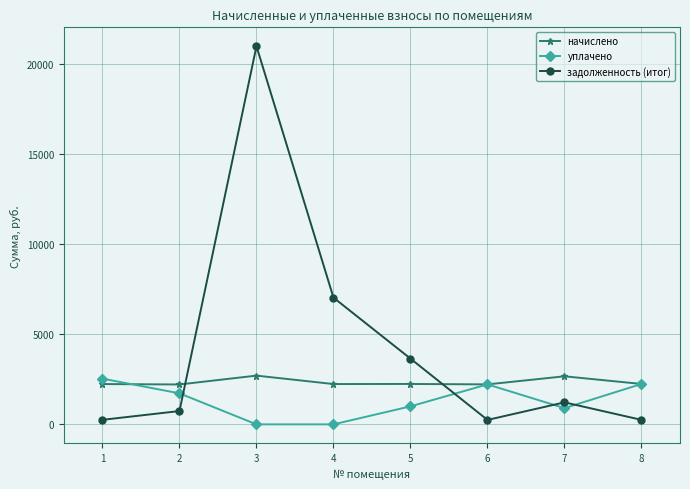

What is the difference between the highest and lowest values at 5?

2647.7